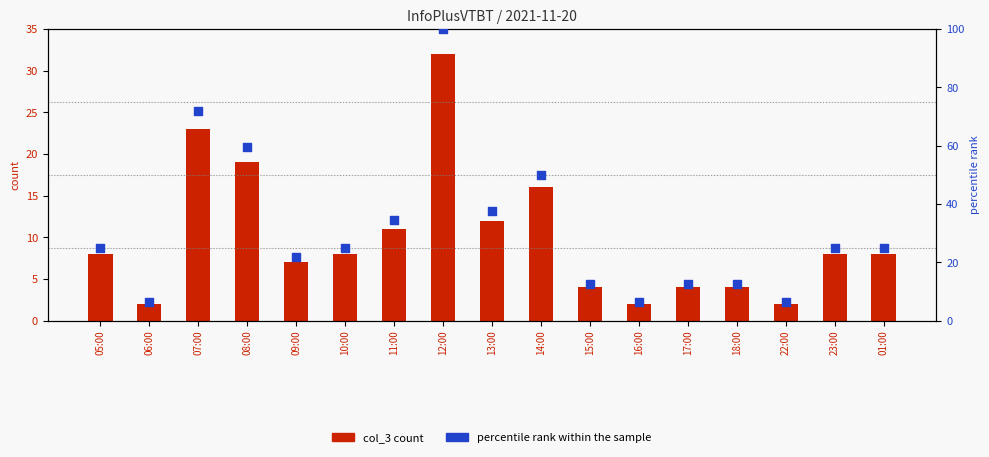

Which series has the largest Y range (max minus min)?

percentile rank within the sample